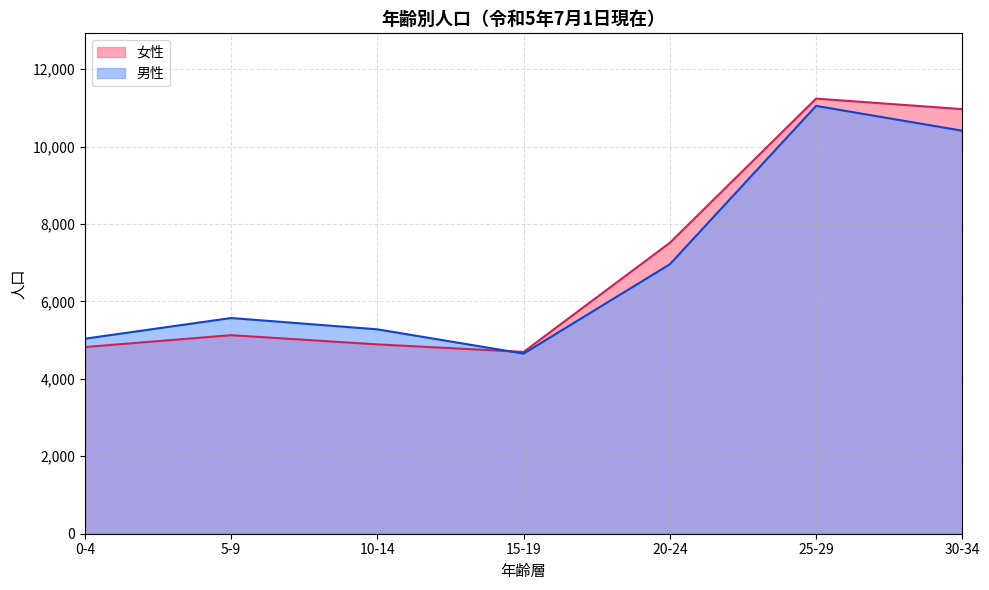

The value of 男性 at 25-29 is 4280. True or false?

False